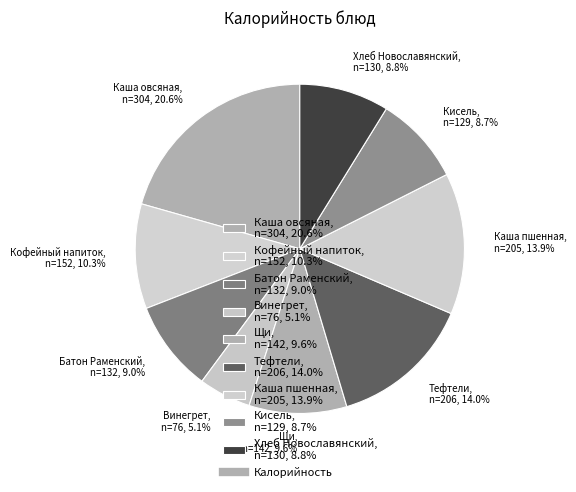

Does Хлеб Новославянский, n=130, 8.8% account for over 50% of the chart?

No